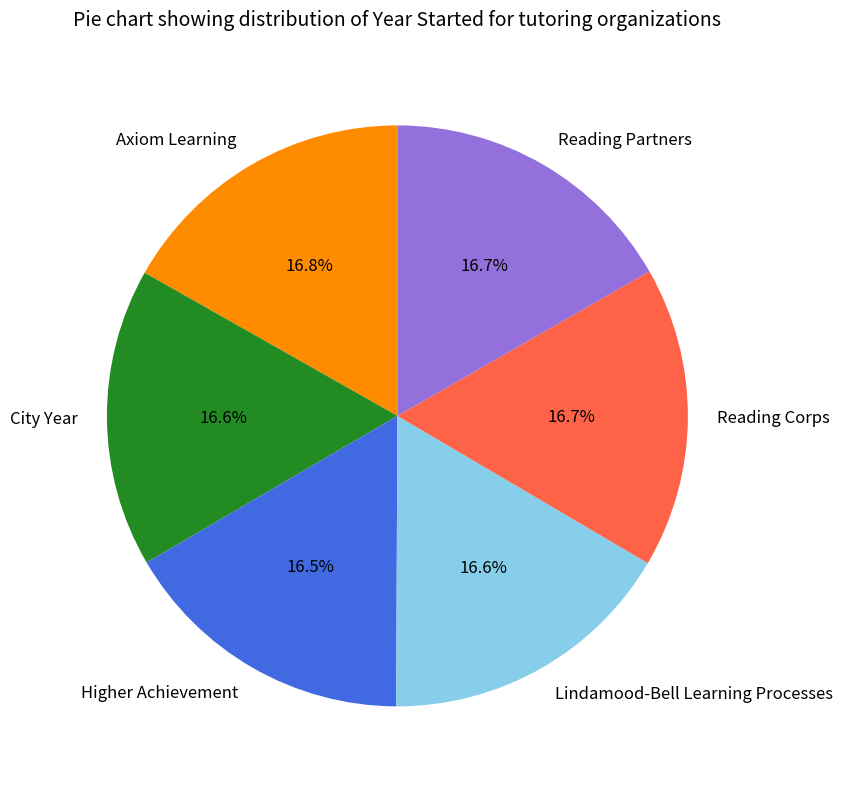

What percentage do Reading Partners and Lindamood-Bell Learning Processes together represent?

33.3%